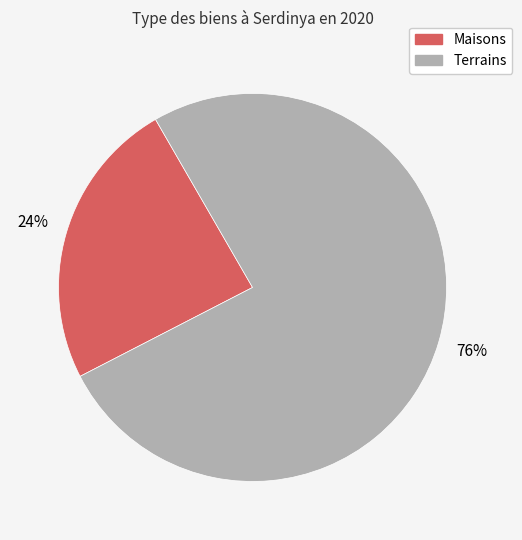

Is there a majority slice in this chart?

Yes